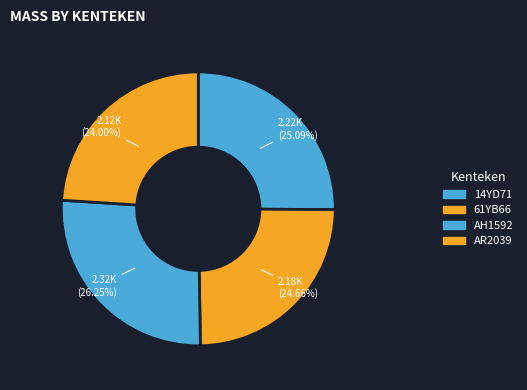

The 61YB66 slice represents 34% of the pie. True or false?

False